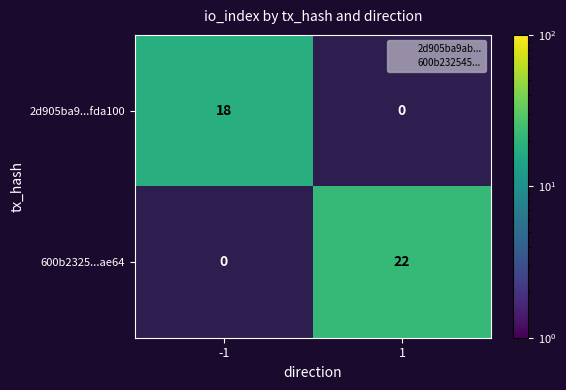

What is the total value across all series at 1?

22